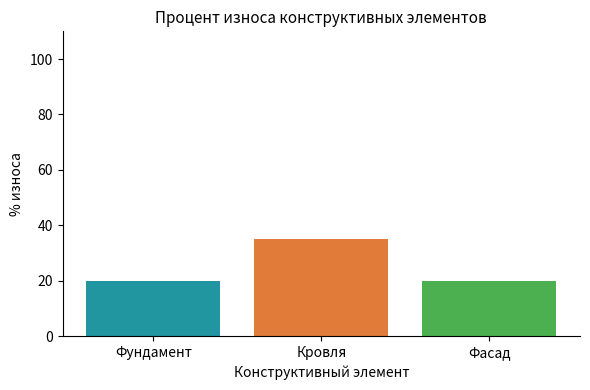

How many series are shown in this chart?

1